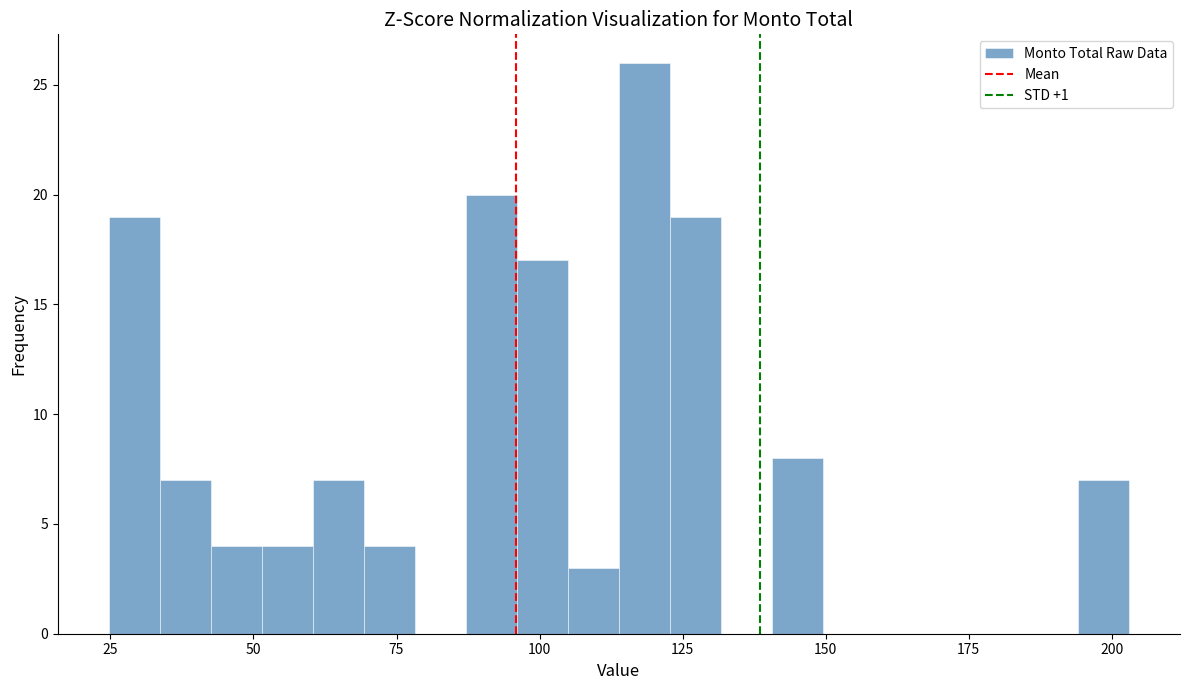

Read against the x-axis, roughly where is the centre of the tallest bar?

120